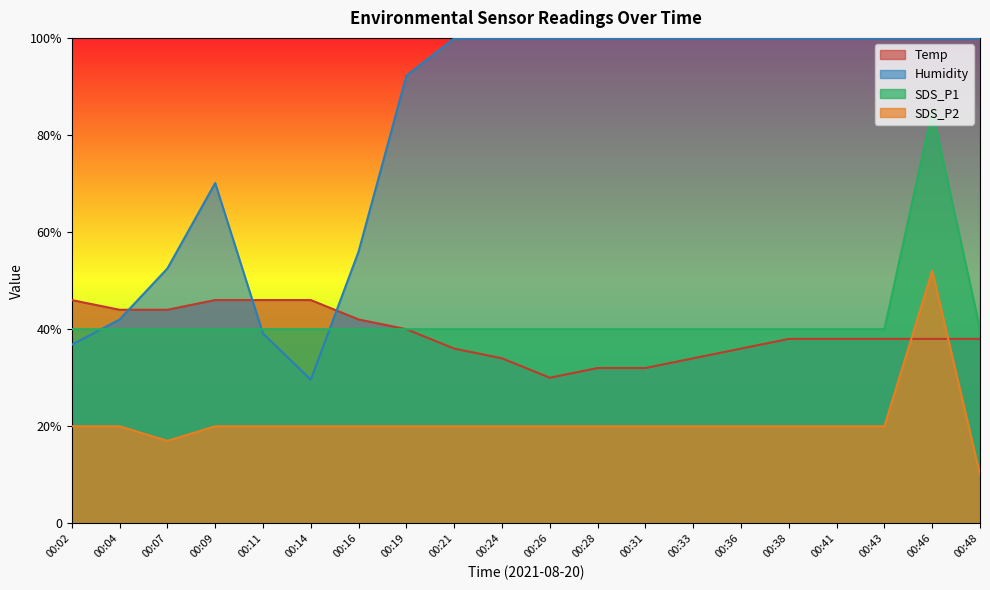

After their last crossing, which series has the higher values: SDS_P1 or Humidity?

Humidity